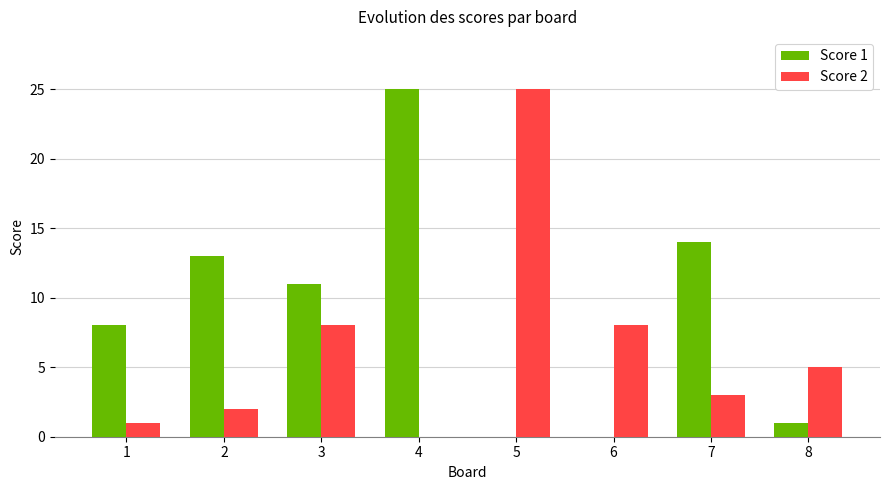

Which series changed the most between 1 and 5?

Score 2